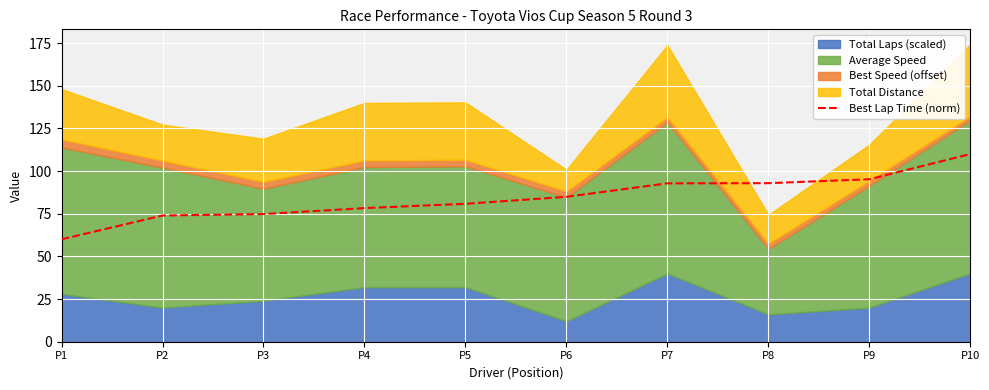

How many values exceed 84?

5